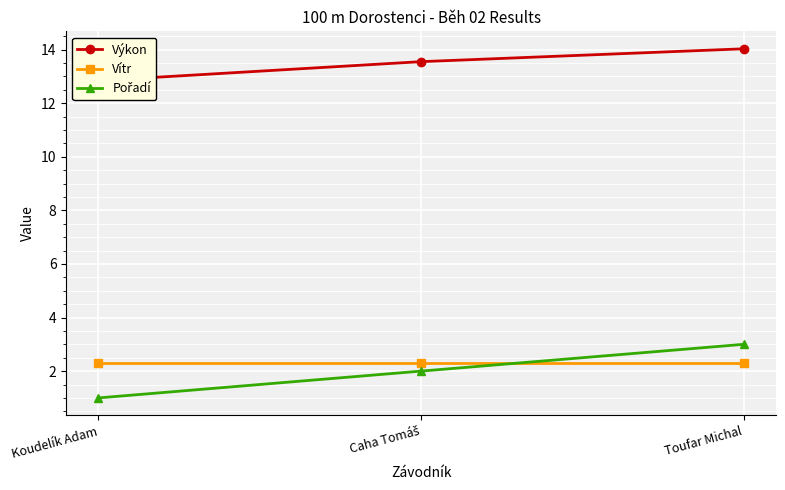

What is the maximum value shown in the chart?

14.0